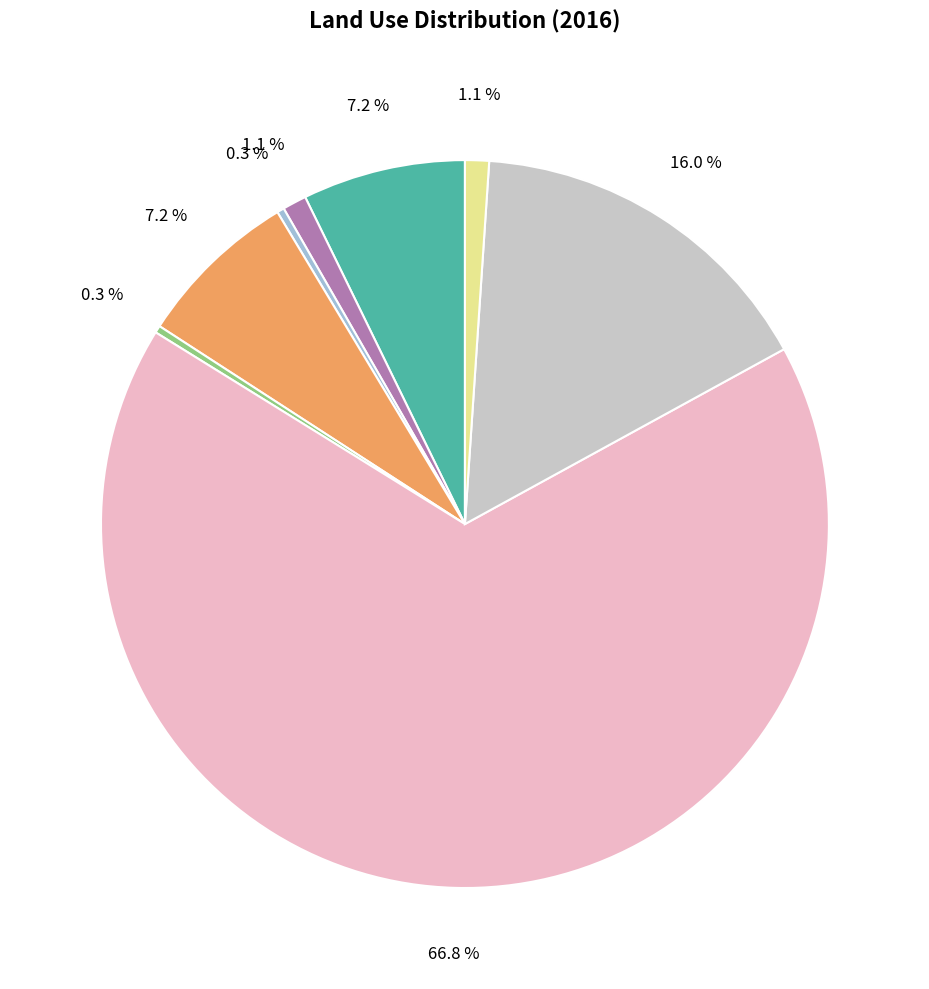

Count the number of slices in the pie.

8